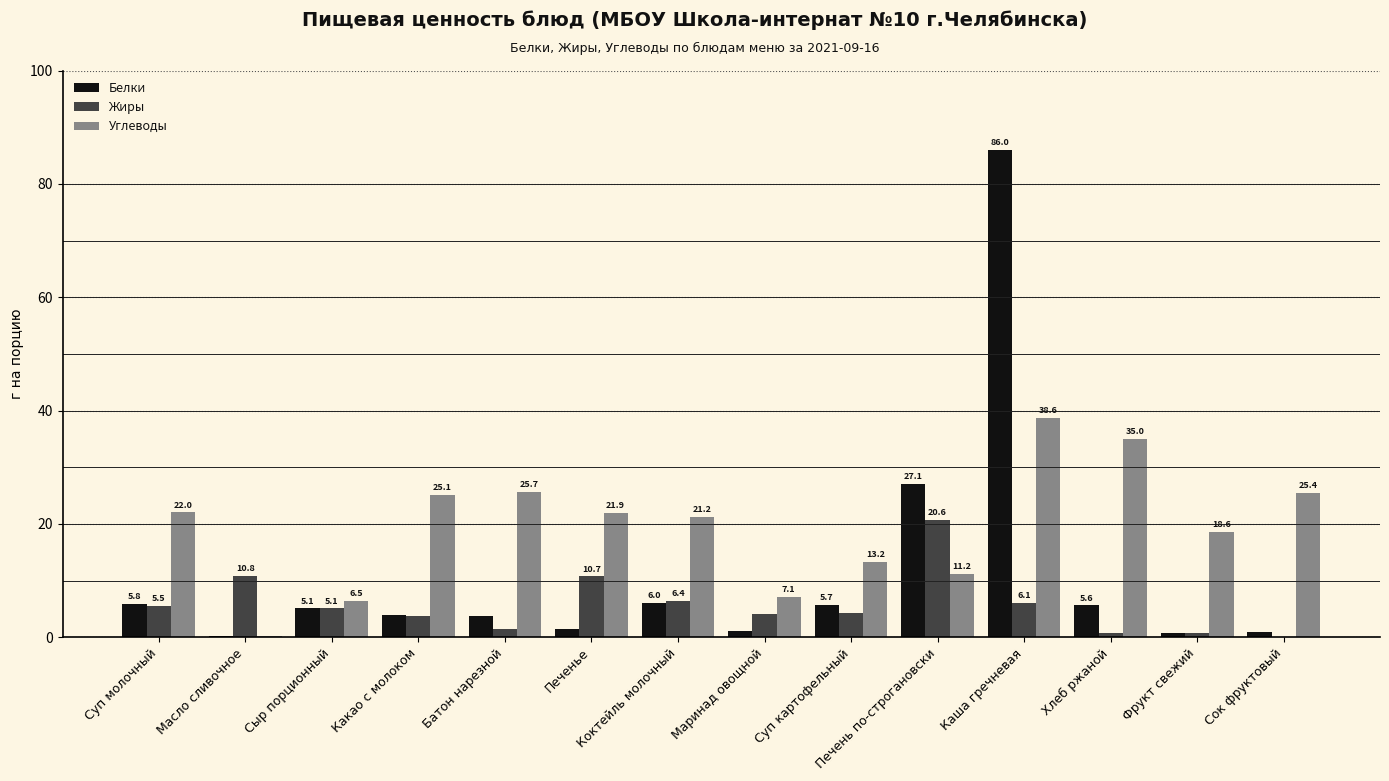

Where is Белки nearest to the value 43?

Печень по-строгановски